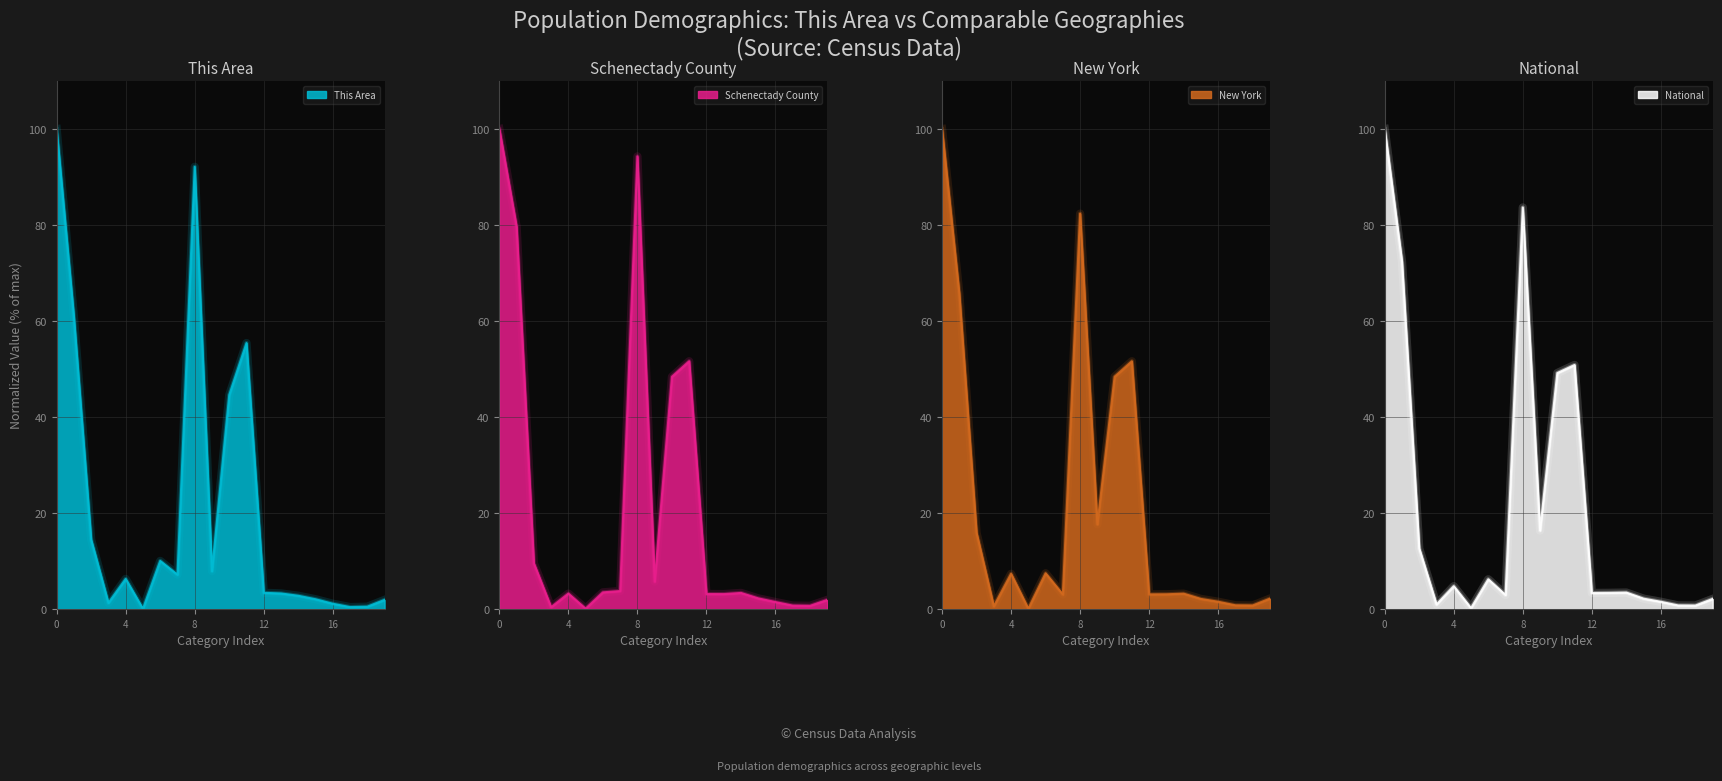

How many interior local peaks does the New York series have?

5